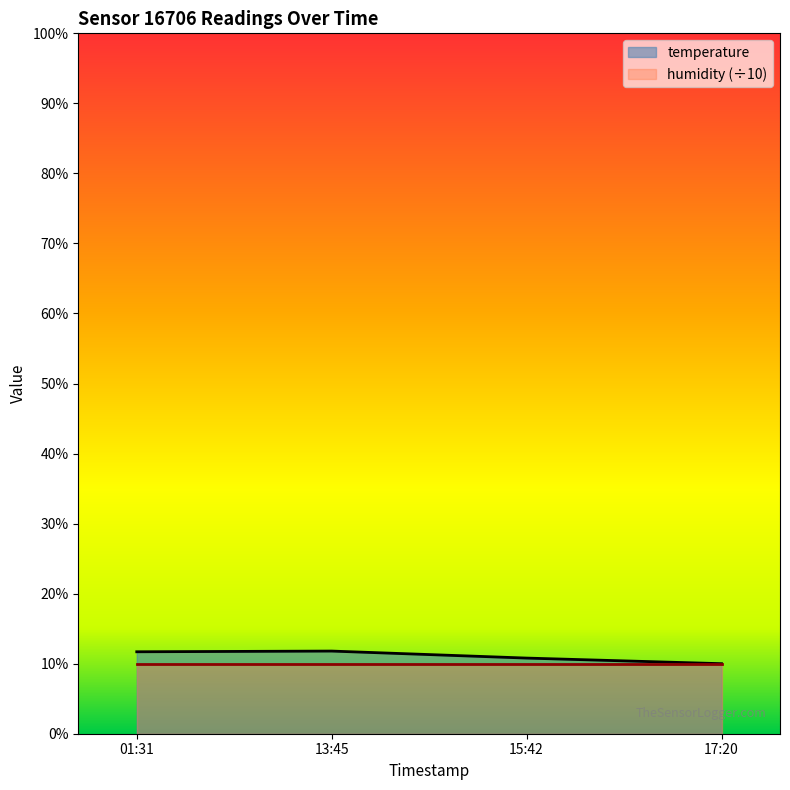

How many interior local peaks (higher than both neighbors) does the data have?

1